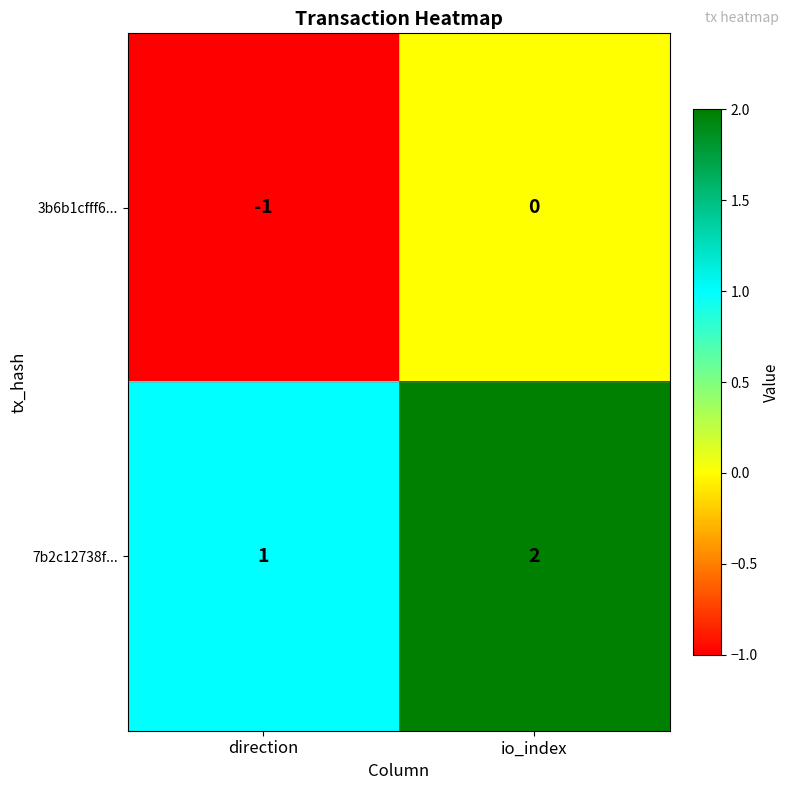

At direction, list the series in order from smallest to largest.

3b6b1cfff6..., 7b2c12738f...